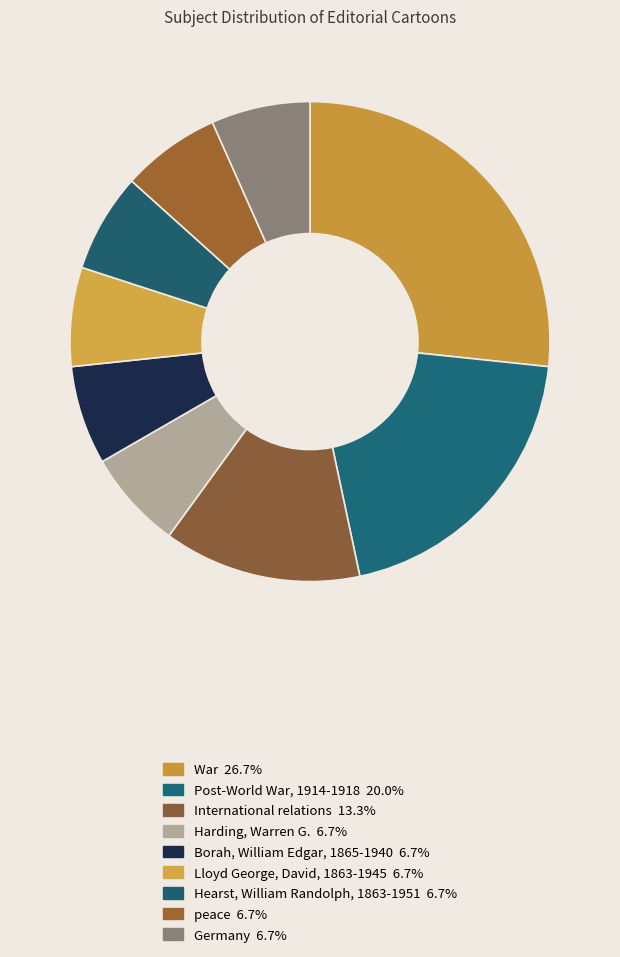

Is there any slice that represents more than half of the pie?

No